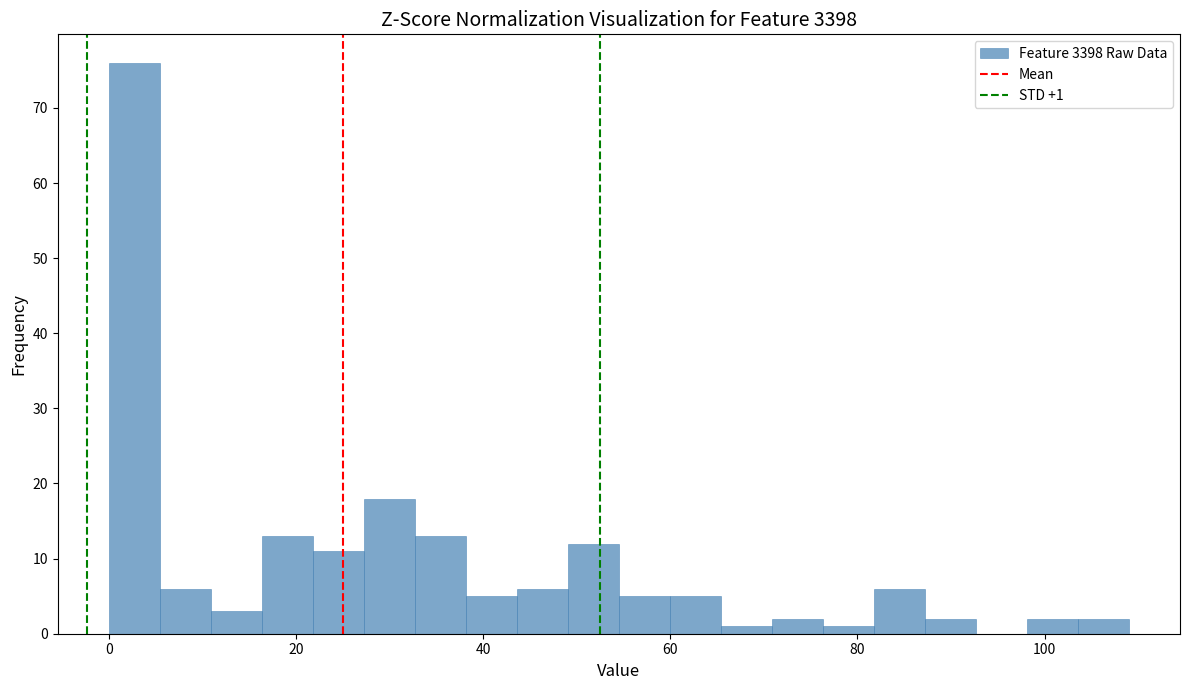

Read against the x-axis, roughly where is the centre of the tallest bar?

2